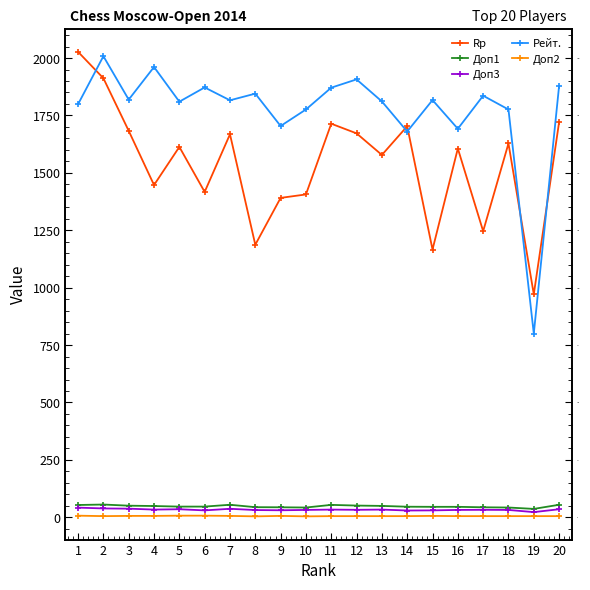

Does the chart display data point markers on the line(s)?

Yes